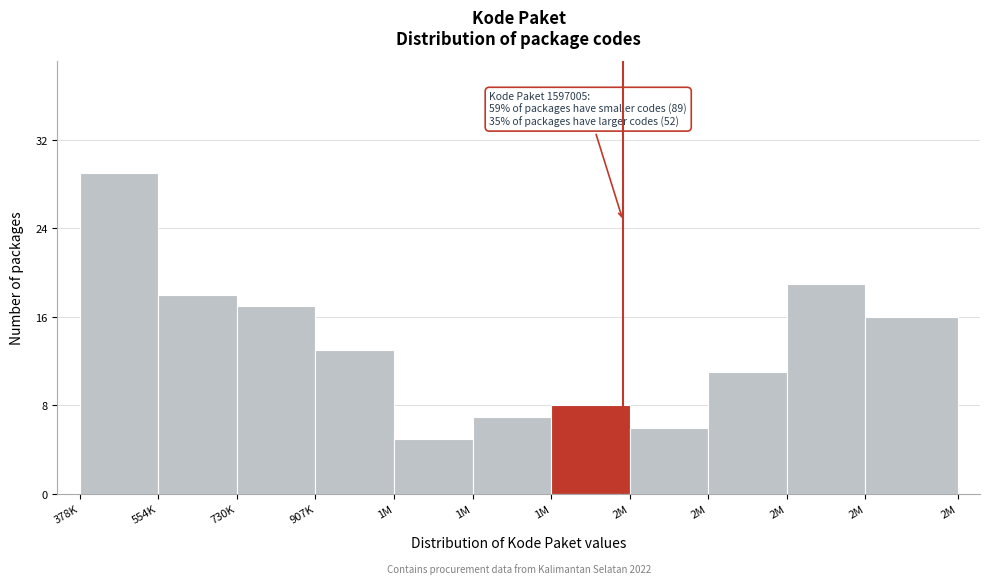

How many values are below 13?

5